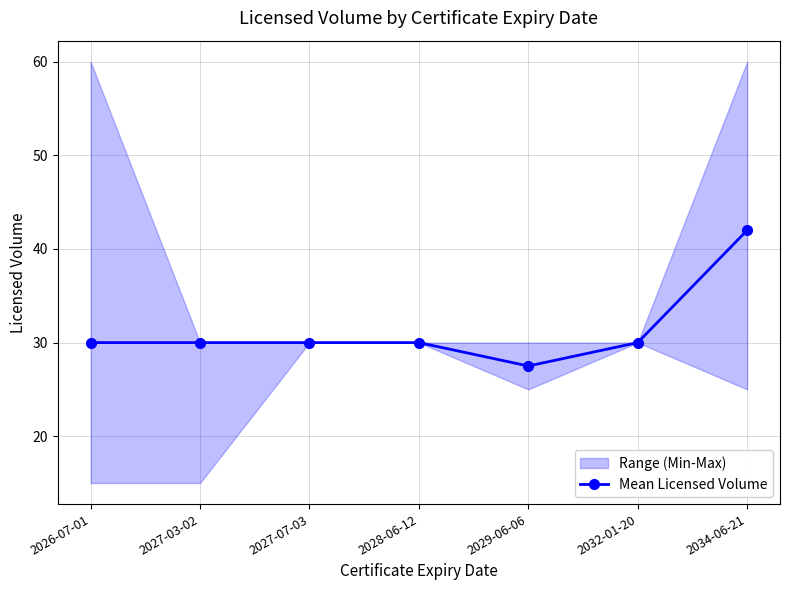

What is the value of the Mean Licensed Volume point at the 4th from the left?

30.0